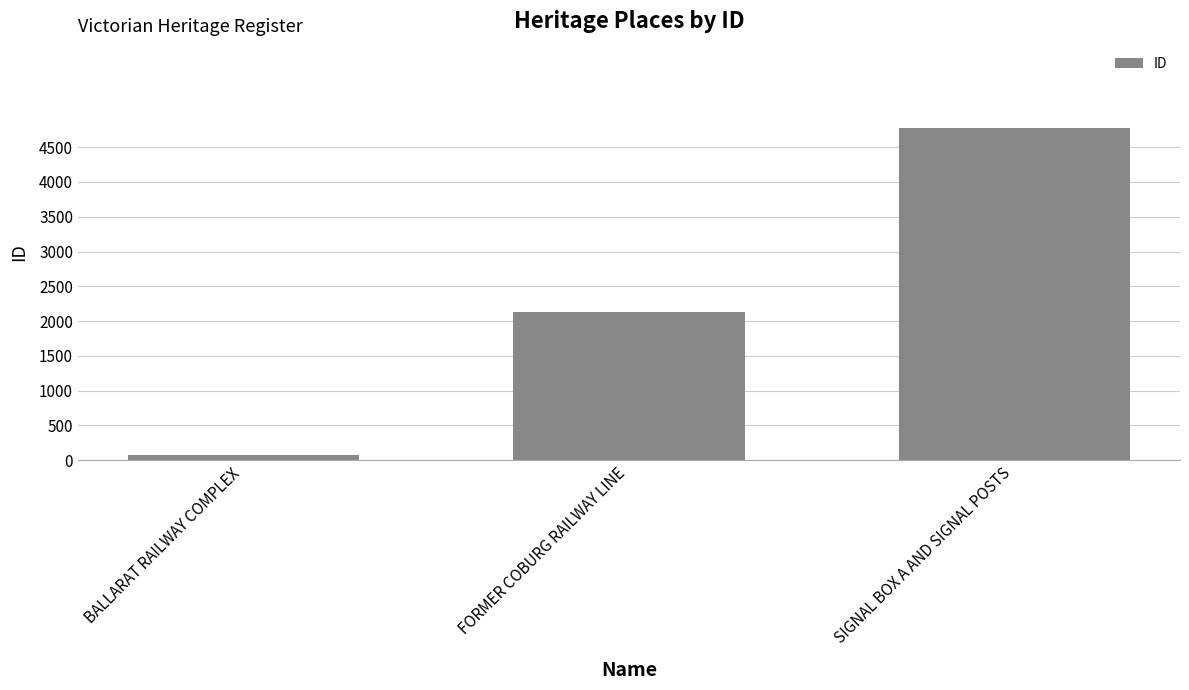

What is the label of the 2nd bar from the left?

FORMER COBURG RAILWAY LINE